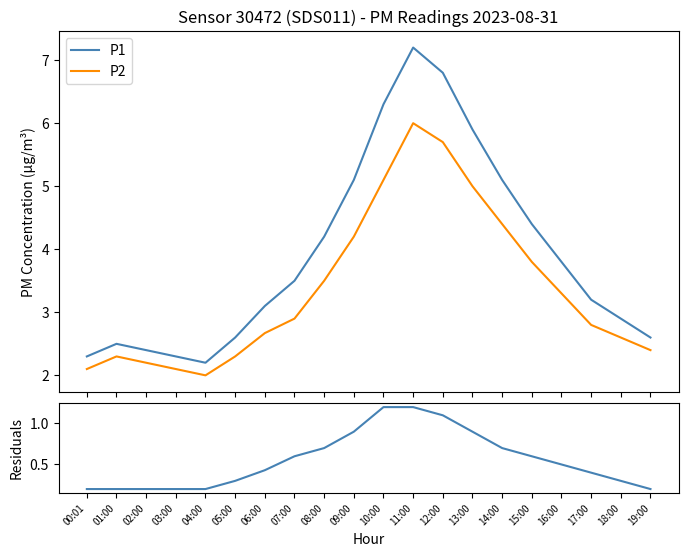

How many categories are shown in the chart?

20